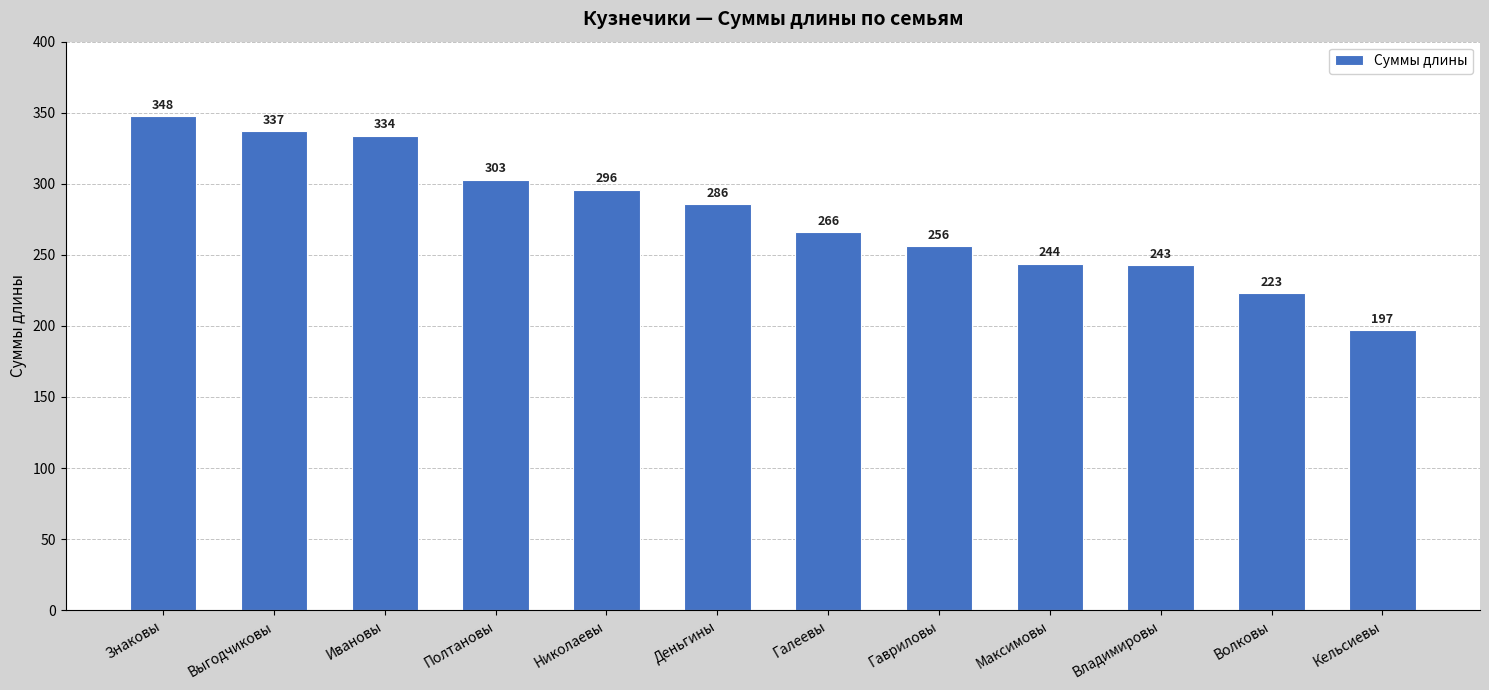

How many distinct data groups are displayed?

1